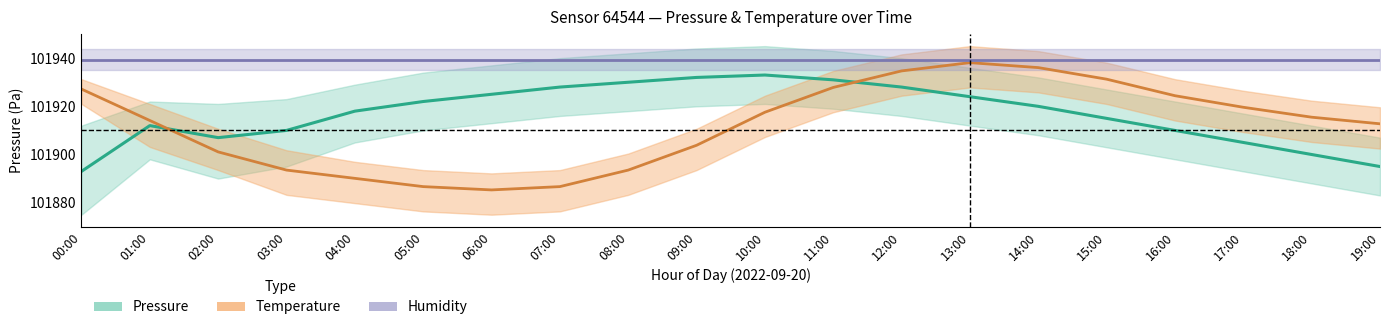

The value of humidity at 19:00 is 161104.1. True or false?

False